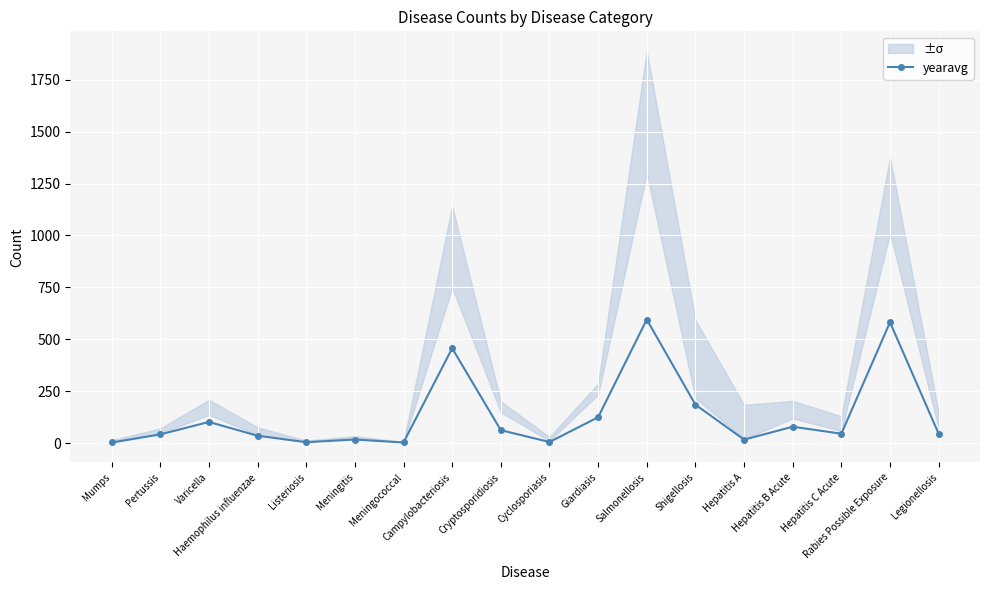

Reading left to right, list all the values displayed in this chart.

Mumps=2.6	Pertussis=41.6	Varicella=101.6	Haemophilus influenzae=35.2	Listeriosis=4.0	Meningitis=17.0	Meningococcal=2.6	Campylobacteriosis=456.6	Cryptosporidiosis=62.0	Cyclosporiasis=5.0	Giardiasis=124.2	Salmonellosis=595.0	Shigellosis=185.0	Hepatitis A=16.4	Hepatitis B Acute=78.6	Hepatitis C Acute=45.0	Rabies Possible Exposure=581.8	Legionellosis=45.0